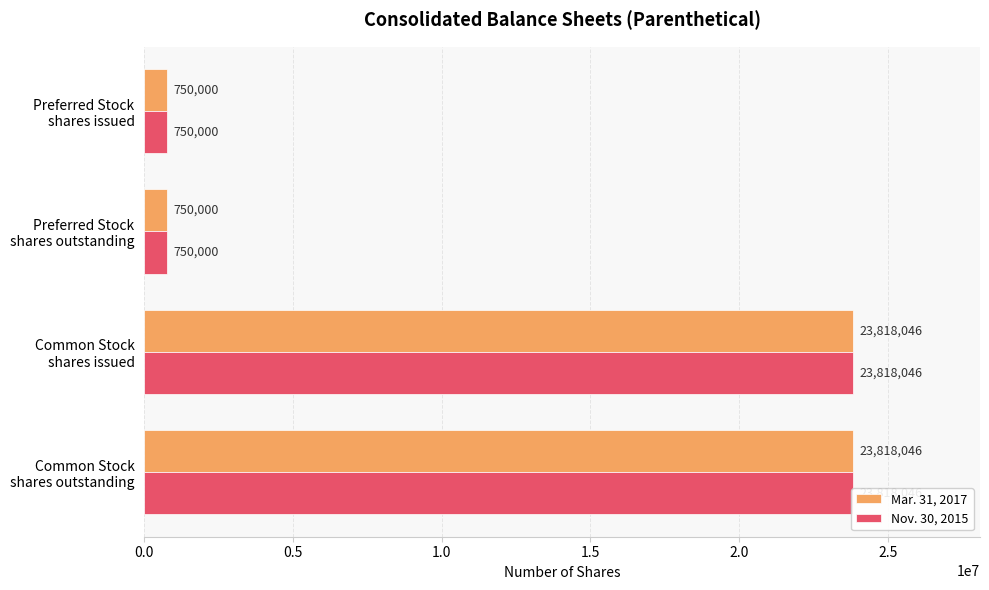

Is the value of Nov. 30, 2015 at Preferred Stock shares outstanding greater than the value of Mar. 31, 2017 at Preferred Stock shares outstanding?

No